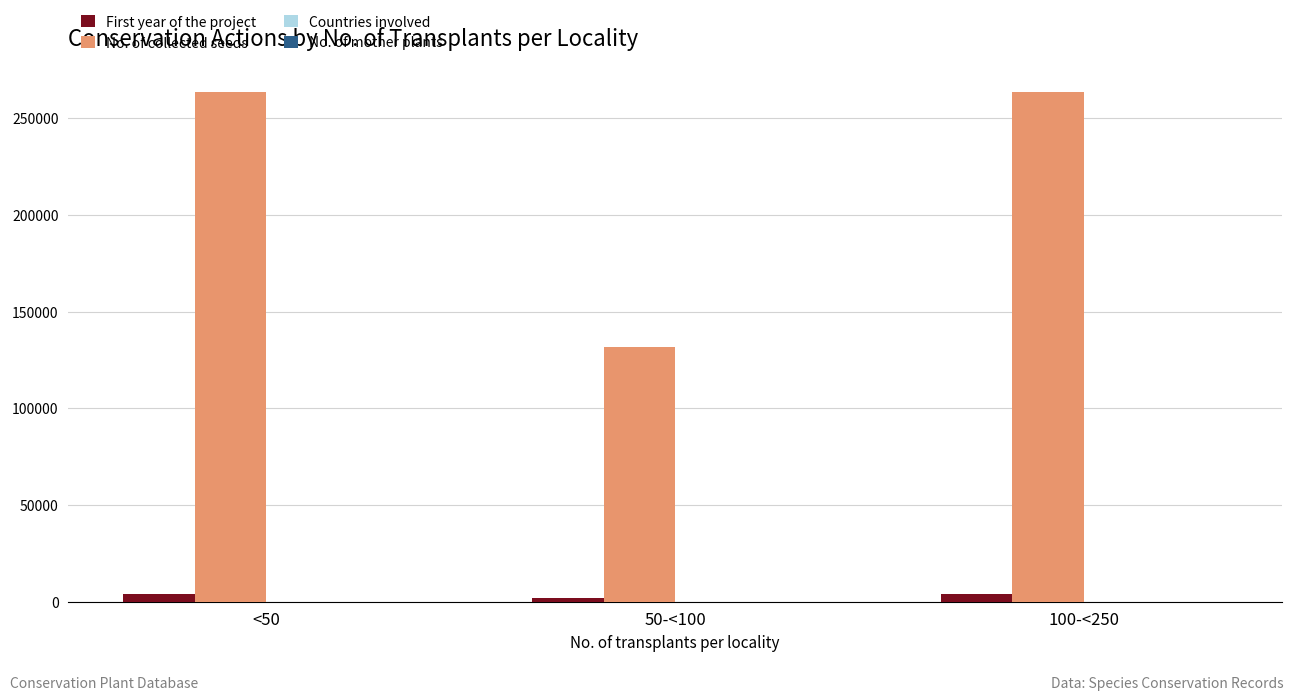

Between <50 and 50-<100, which series saw the biggest shift?

No. of collected seeds